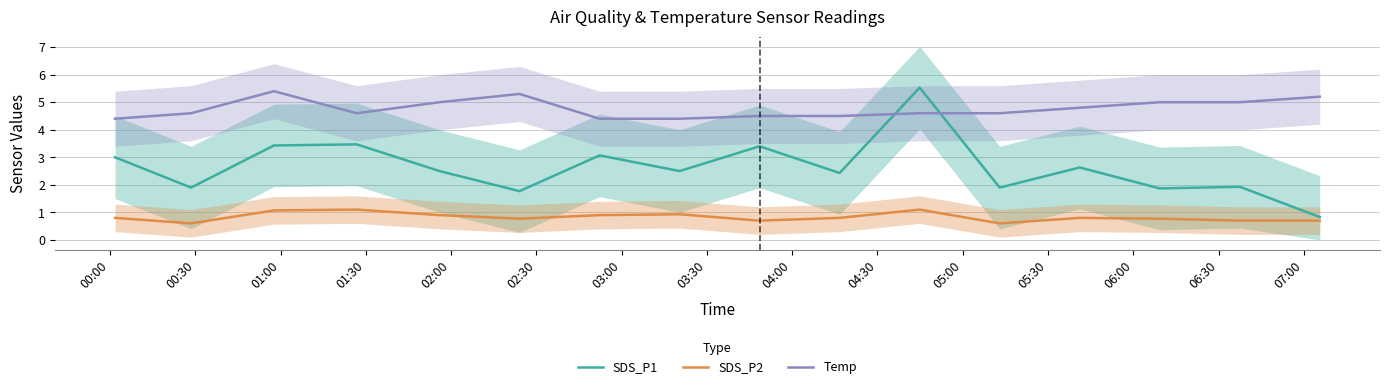

True or false: Temp and SDS_P2 cross at least once.

False